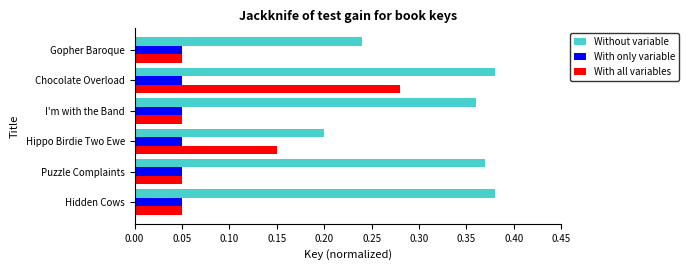

Count the number of categories in the chart.

6